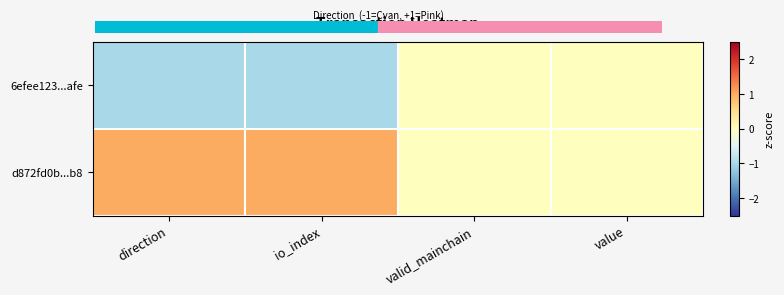

Between io_index and value, which series saw the biggest shift?

6efee123...afe